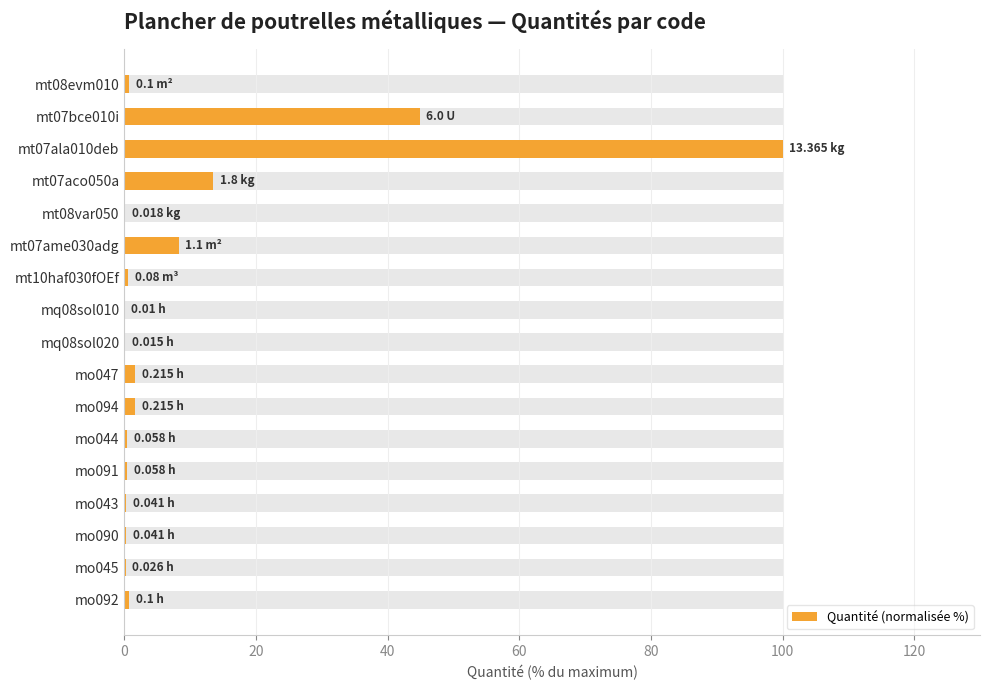

Is it true that the value at mo091 is 0.4?

True